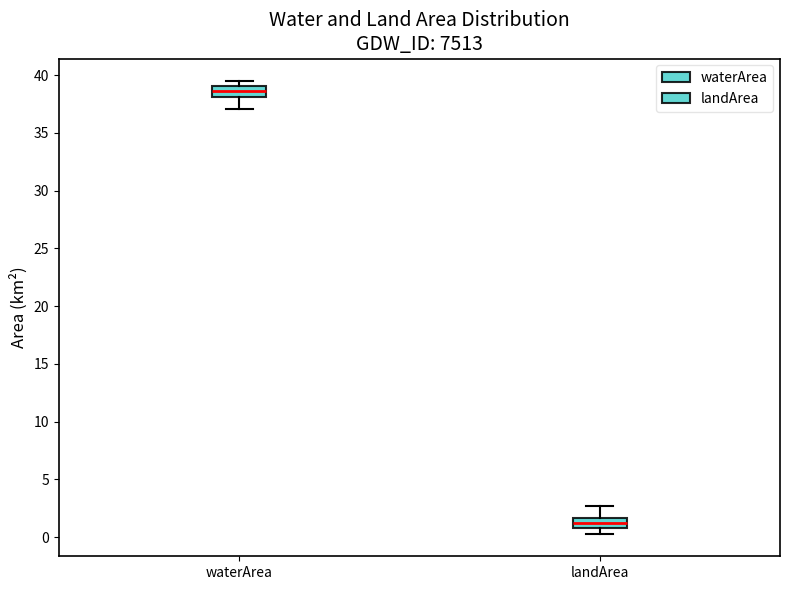

Reading left to right, read every box against the y-axis: the position of its median line, the range the box covers, and the ends of its whiskers. The values are not printed on the chart, so give them approximately, as read against the axis.

waterArea: median 38.5, box 38.0 to 39.0, whiskers 37.0 to 39.5
landArea: median 1.0 (inside the box), box 1.0 to 1.5, whiskers 0.5 to 2.5